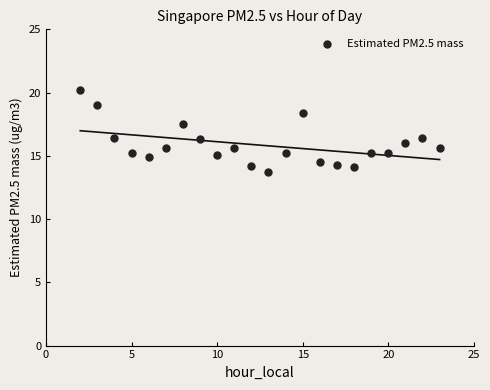

What is the range of Y values (max minus min)?

6.5